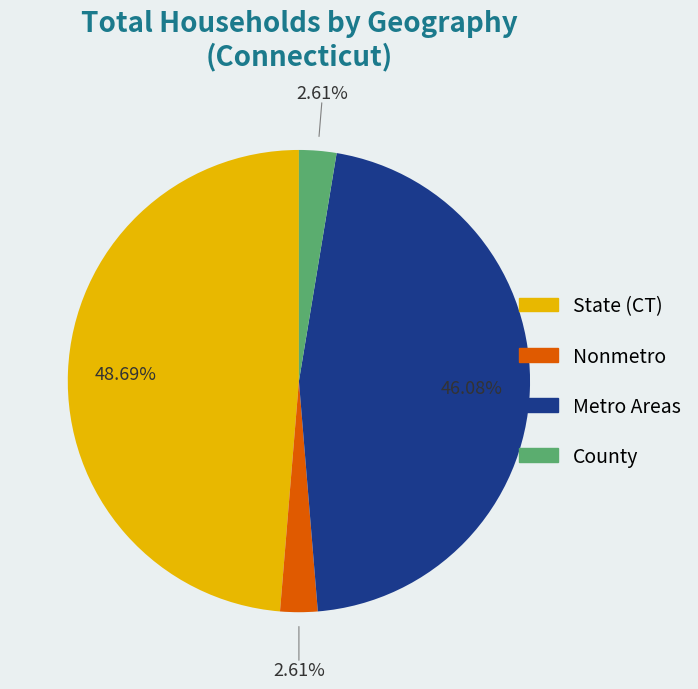

Is there any slice that represents more than half of the pie?

No